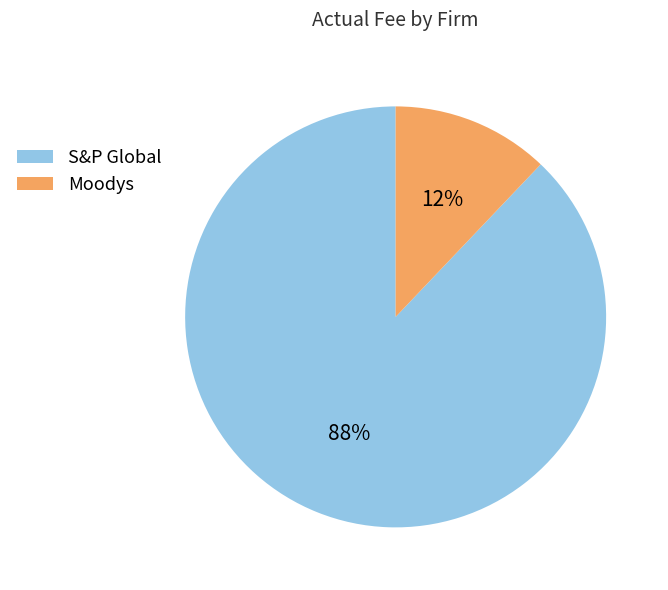

How many slices are in this pie chart?

2